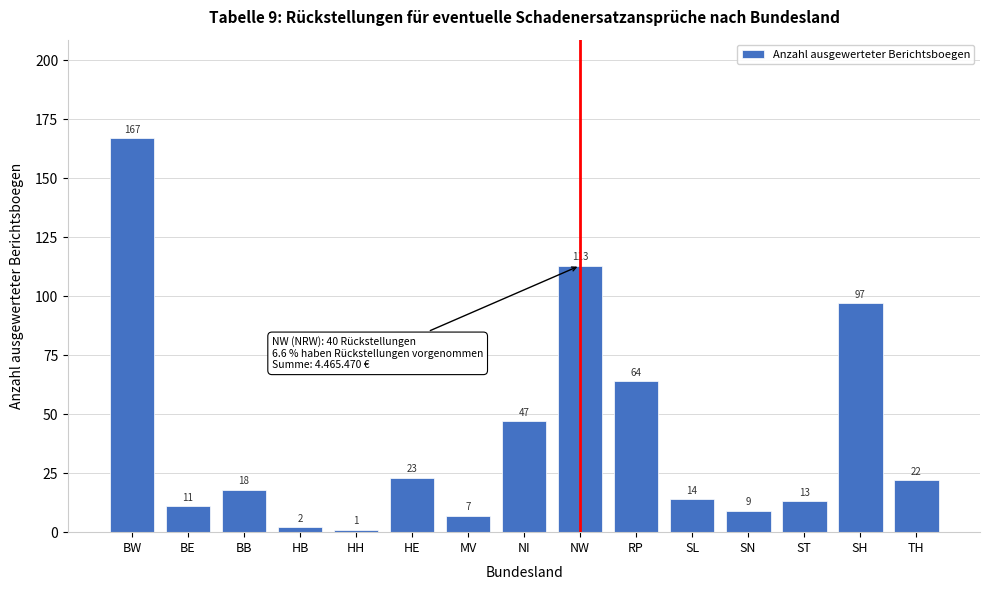

Reading right to left, what are all the values shown in this chart?

22	97	13	9	14	64	113	47	7	23	1	2	18	11	167